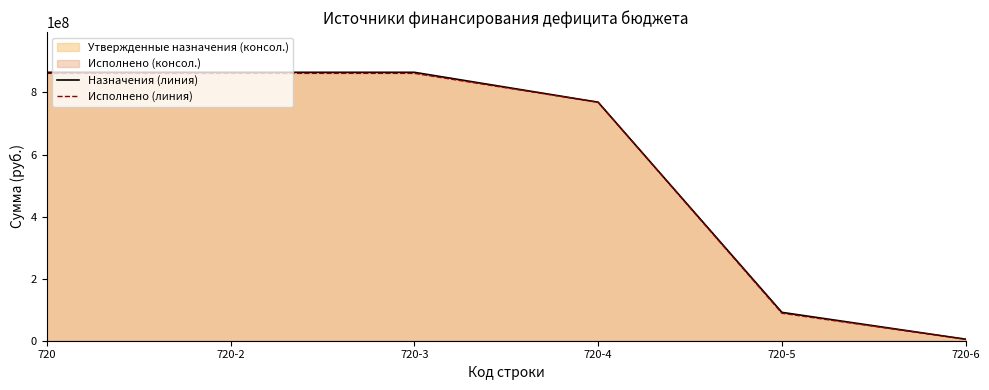

At which category does the chart reach its minimum across all series?

720-6